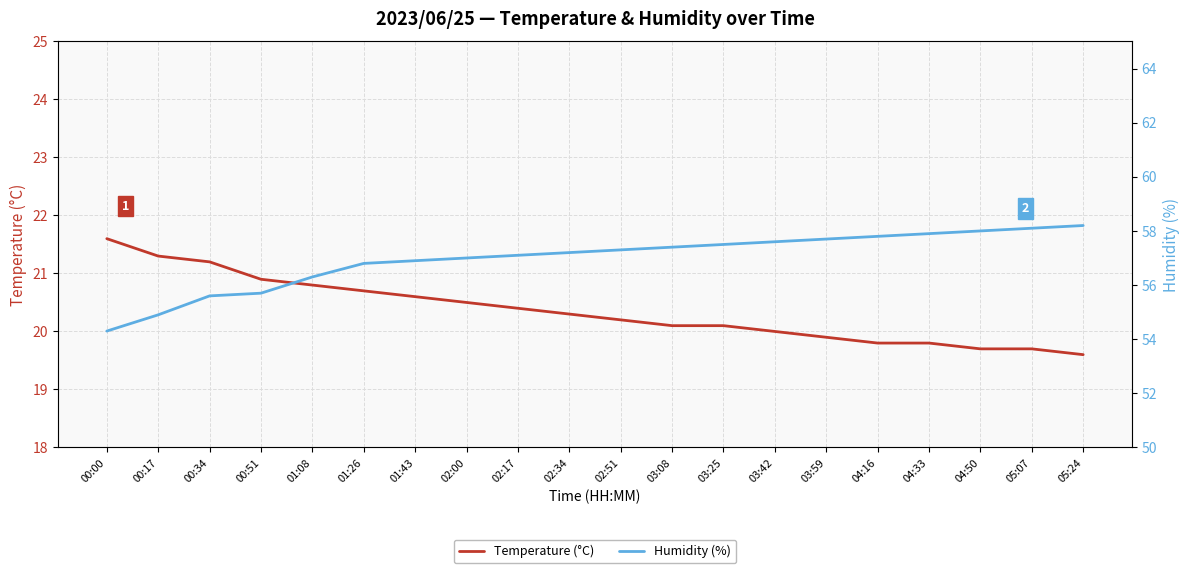

What is the difference between the Humidity (%) values at 02:51 and 00:34?

1.7